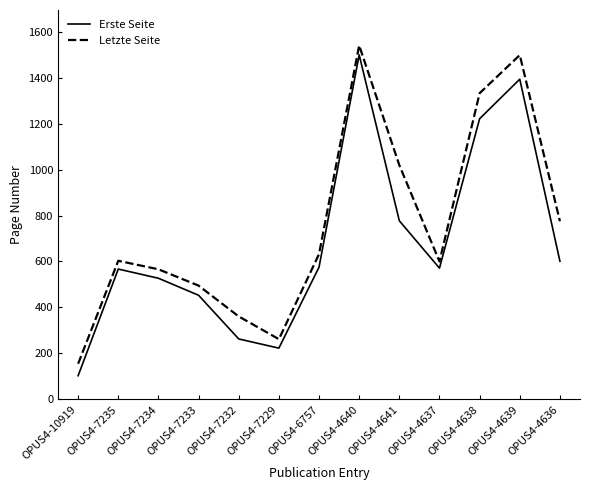

Read the Letzte Seite value at OPUS4-4641.

1019